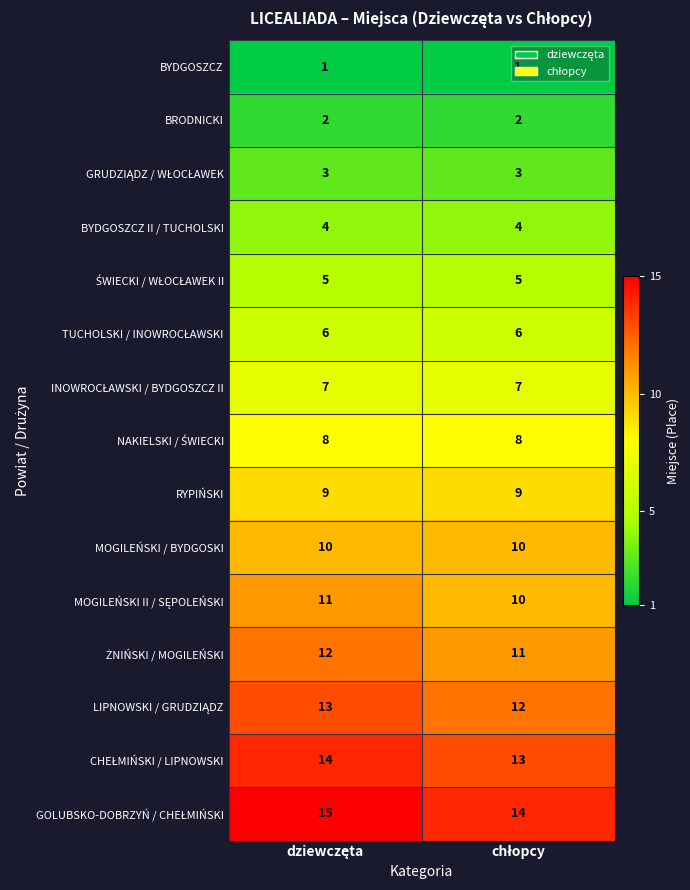

Count the number of data series in this chart.

15